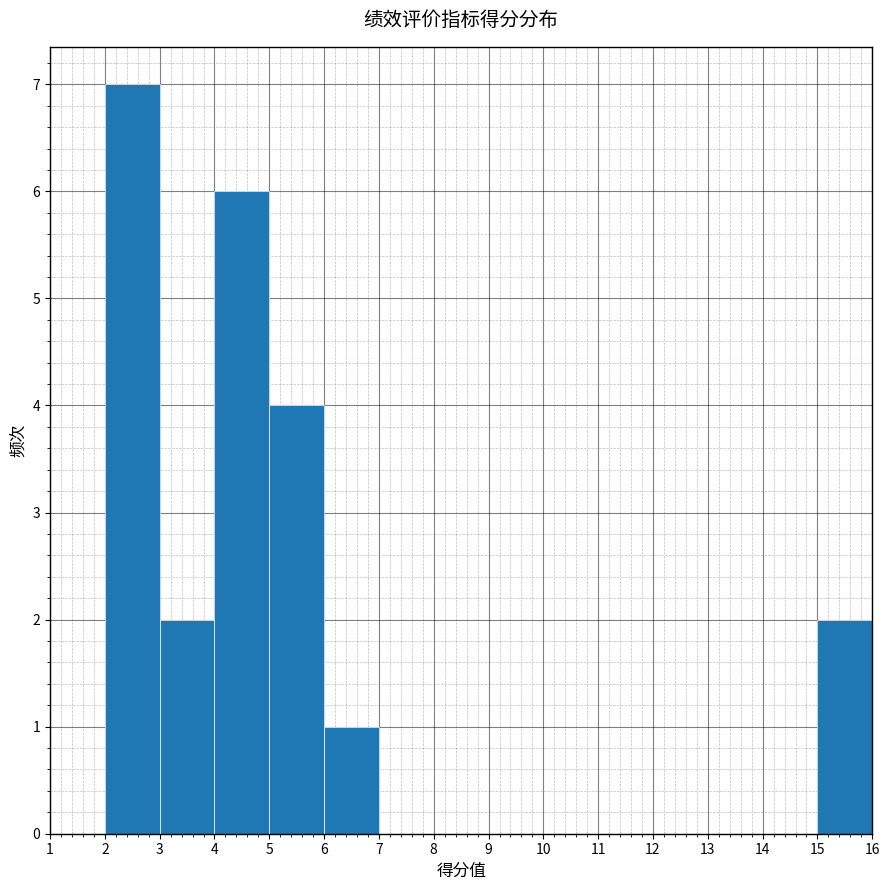

What is the height of the bar covering 3 to 4 on the x-axis? The values are not printed on the chart, so give them approximately, as read against the axis.

2